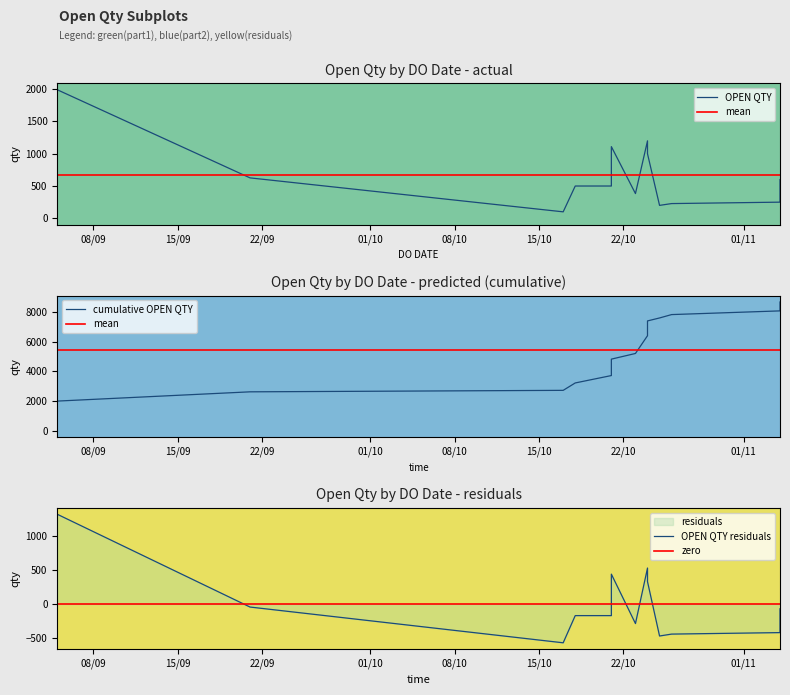

How many interior local valleys (lower than both neighbors) does the data have?

3